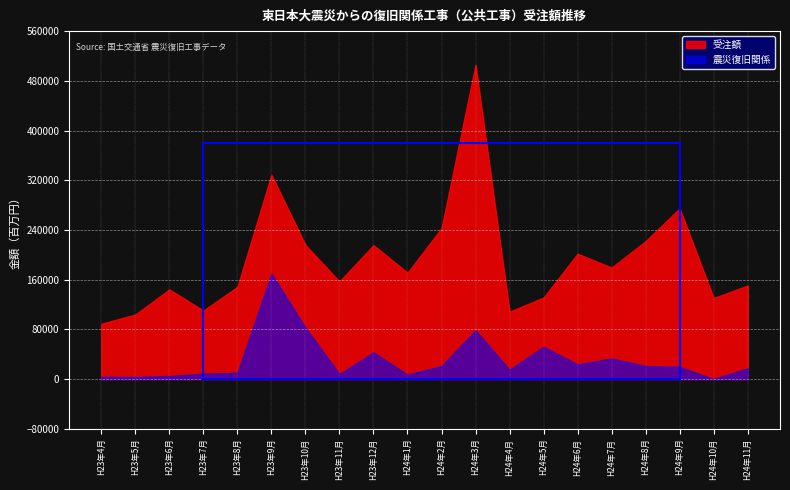

What is the smallest value displayed?

0.0